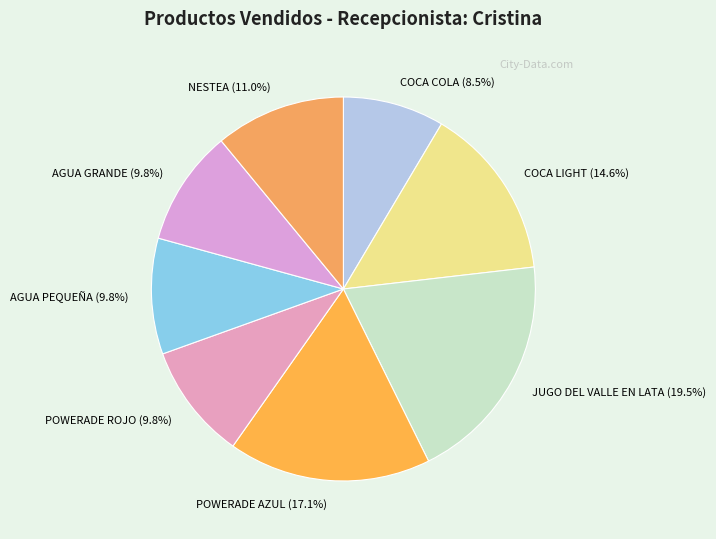

Which has a higher value, NESTEA or COCA COLA?

NESTEA